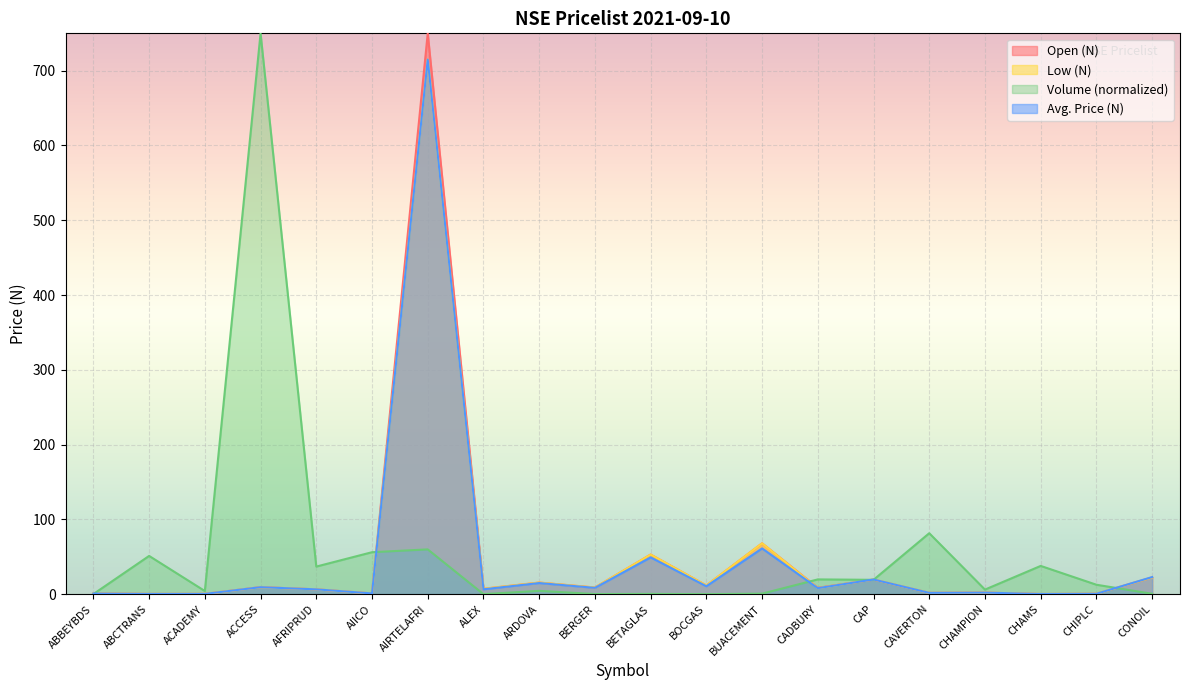

At which category does Low (N) reach its first local valley?

ABCTRANS